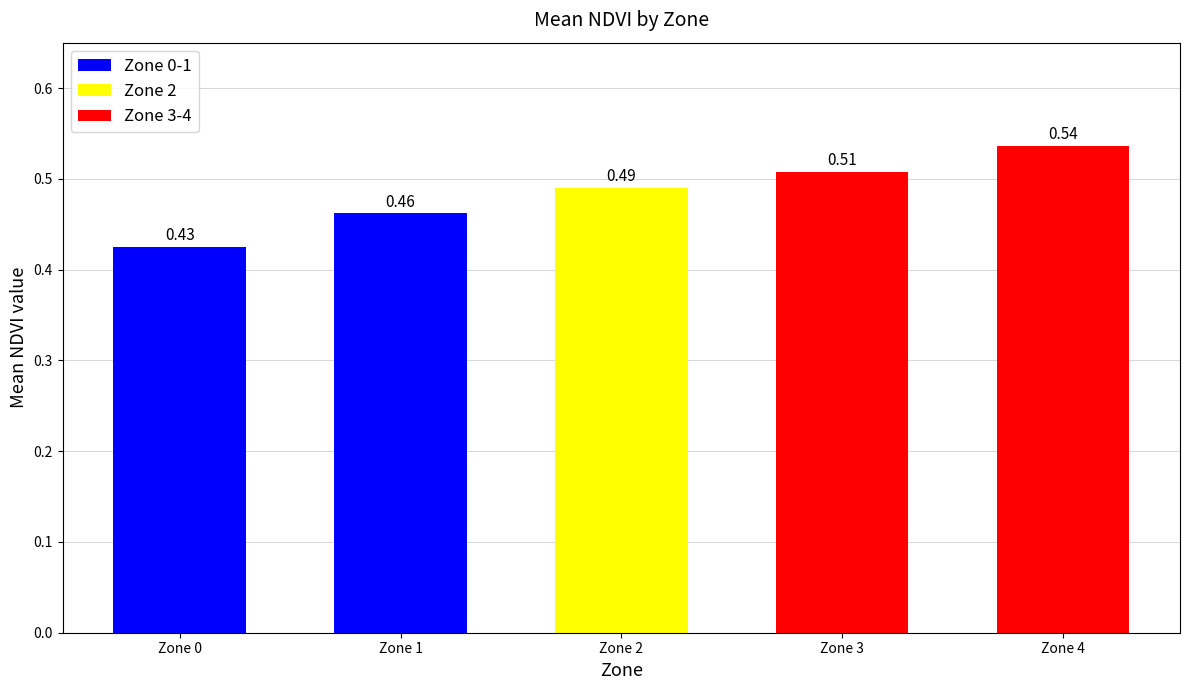

Between Zone 1 and Zone 0, which is larger?

Zone 1